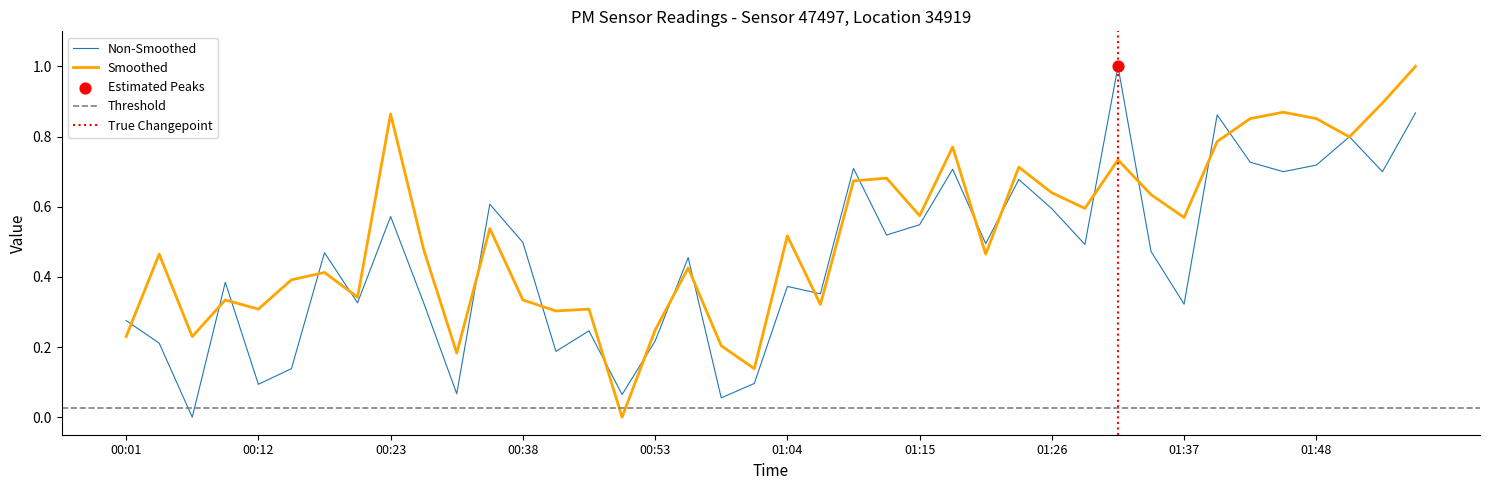

The value of Smoothed at 00:38 is 0.1. True or false?

False